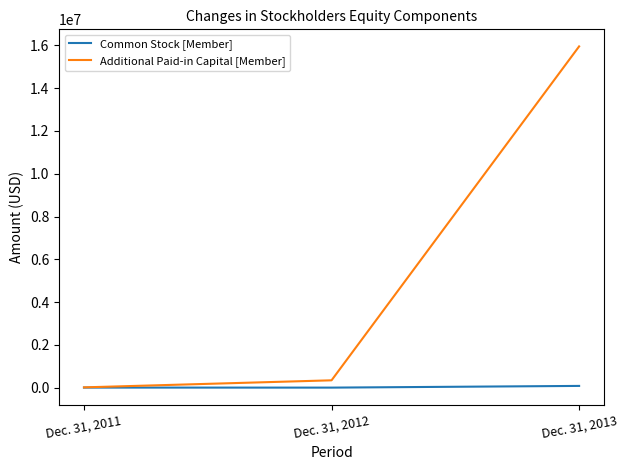

Where is Additional Paid-in Capital [Member] nearest to the value 7986590?

Dec. 31, 2012